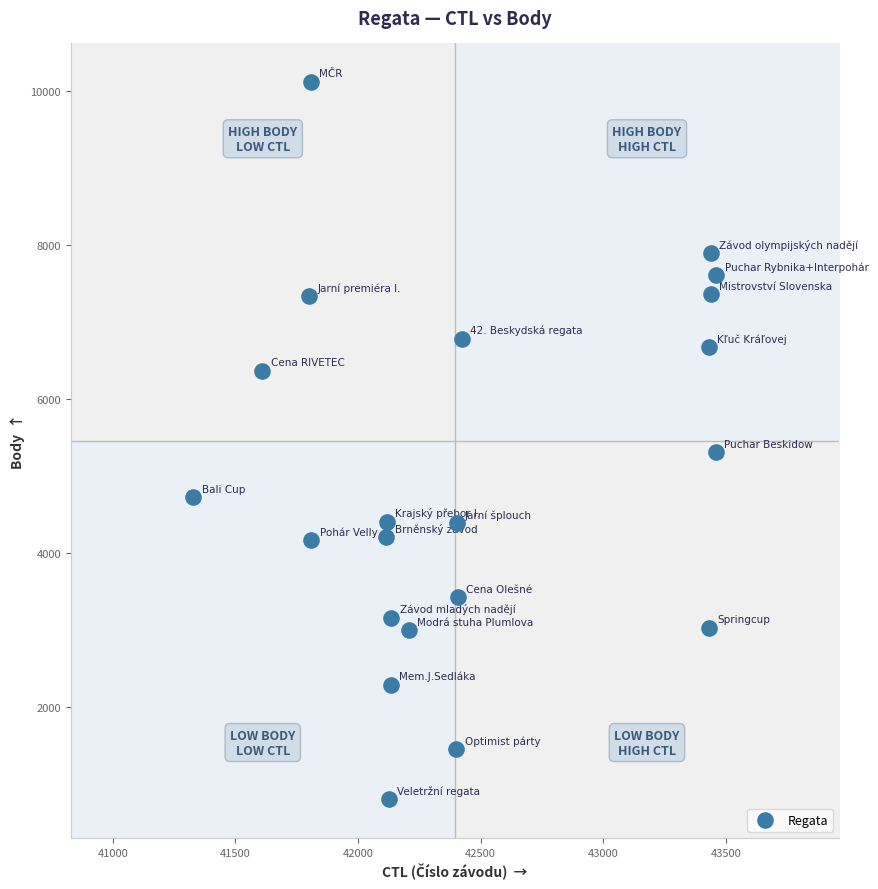

What Y value in the scatter plot is closest to 5459?

5310